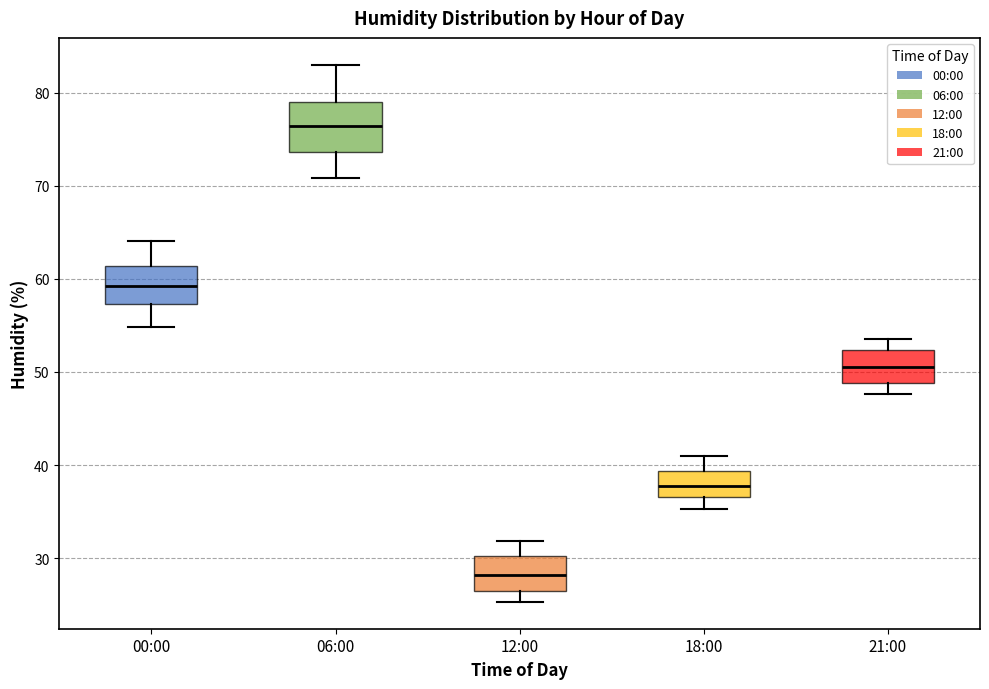

Which box has the lowest median line?

12:00